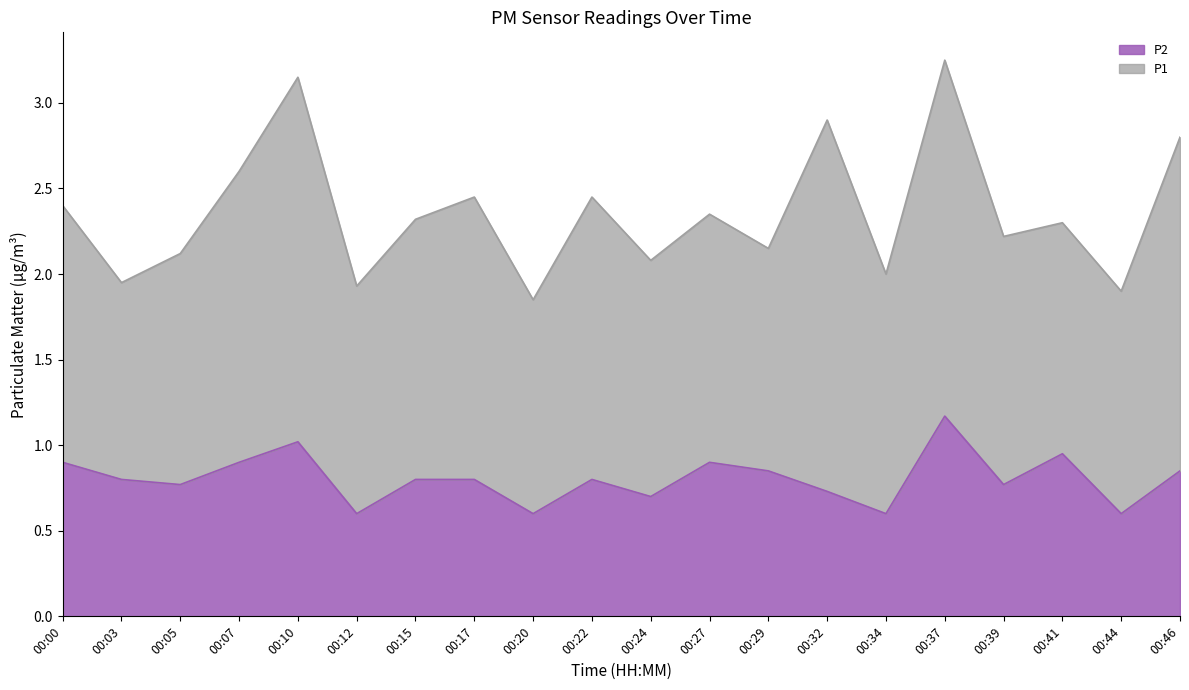

What is the value of the 13th point from the left?

0.8